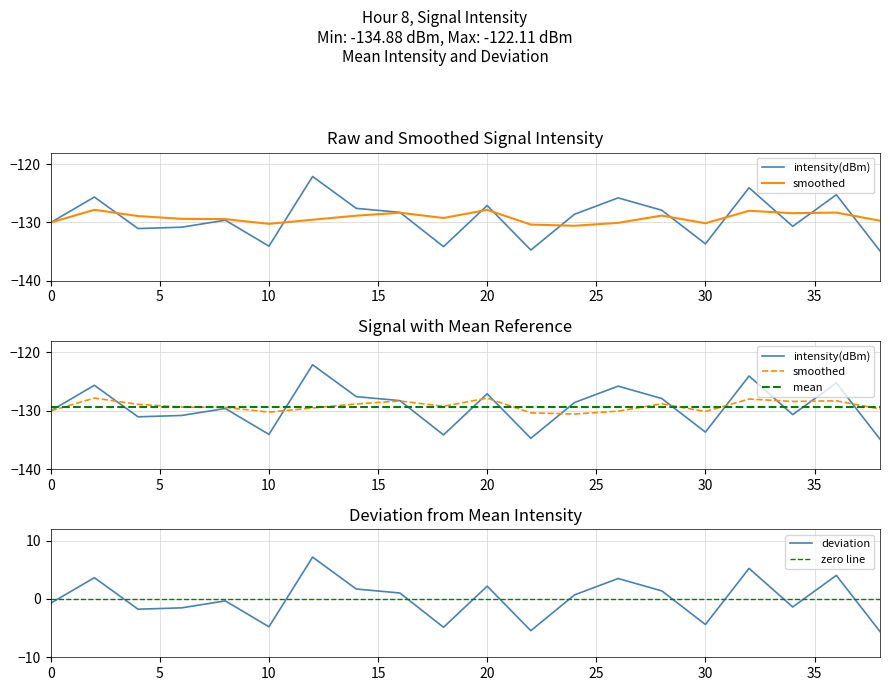

Reading left to right, list all the values displayed in this chart.

intensity(dBm): -130.0	-125.6	-131.0	-130.8	-129.6	-134.1	-122.1	-127.6	-128.3	-134.1	-127.1	-134.7	-128.6	-125.8	-127.9	-133.7	-124.0	-130.7	-125.2	-134.9
smoothed: -130.0	-127.8	-128.9	-129.4	-129.4	-130.2	-129.5	-128.8	-128.3	-129.2	-127.8	-130.4	-130.6	-130.1	-128.8	-130.1	-128.0	-128.4	-128.3	-129.7
mean: -129.3	-129.3	-129.3	-129.3	-129.3	-129.3	-129.3	-129.3	-129.3	-129.3	-129.3	-129.3	-129.3	-129.3	-129.3	-129.3	-129.3	-129.3	-129.3	-129.3
deviation: -0.7	3.7	-1.7	-1.5	-0.3	-4.8	7.2	1.7	1.0	-4.9	2.2	-5.4	0.7	3.5	1.4	-4.4	5.3	-1.4	4.1	-5.6
zero line: -0.0	0.0	-0.0	-0.0	-0.0	-0.0	0.0	0.0	0.0	-0.0	0.0	-0.0	0.0	0.0	0.0	-0.0	0.0	-0.0	0.0	-0.0